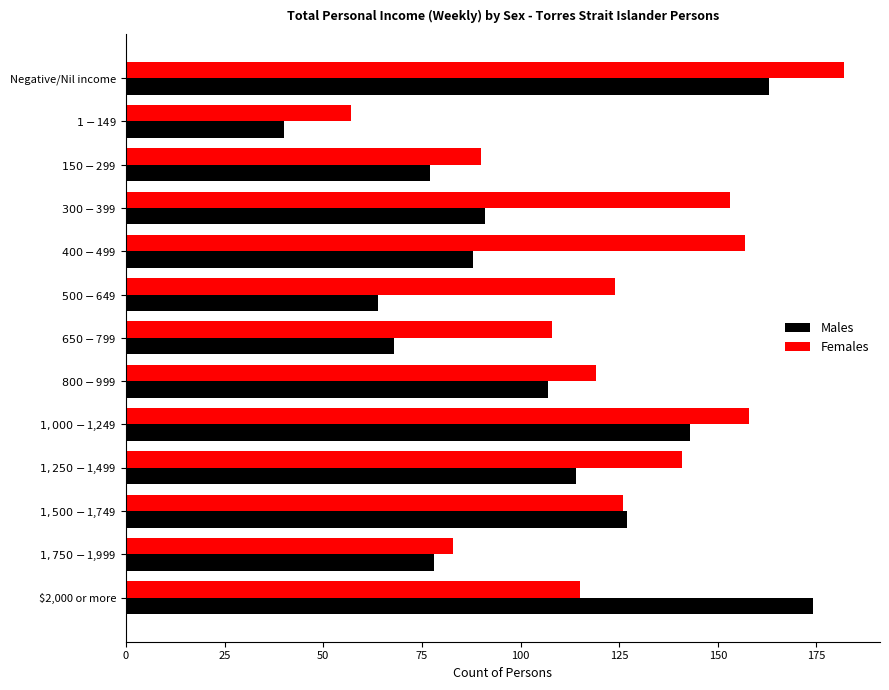

Which series has the widest spread of values?

Males